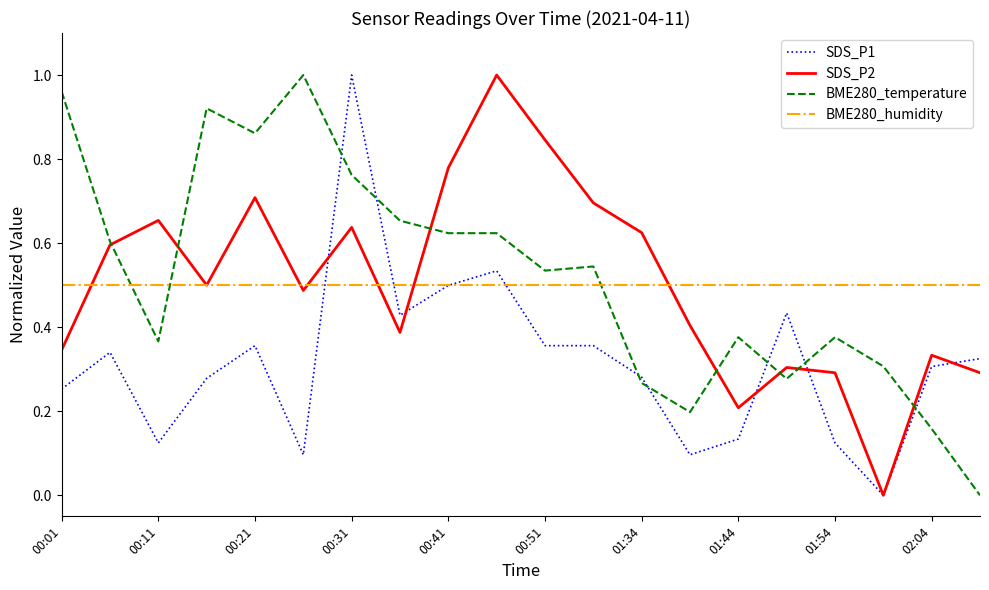

After their last crossing, which series has the higher values: SDS_P1 or BME280_temperature?

SDS_P1